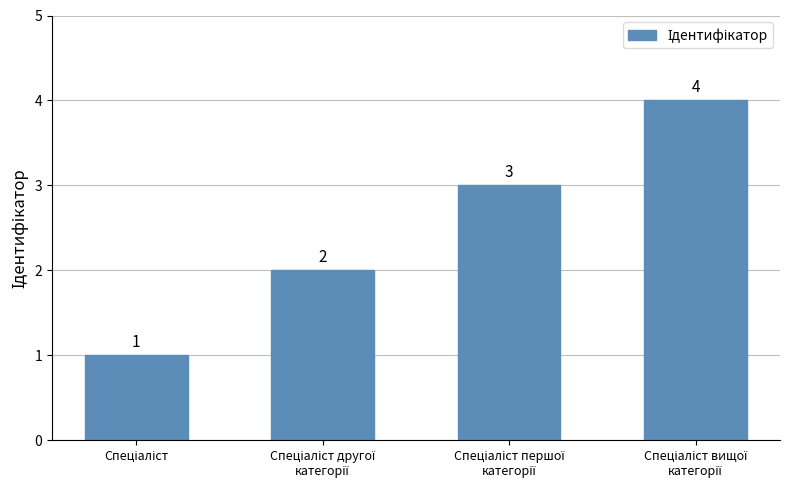

Count the values in the range 2 to 4.

3